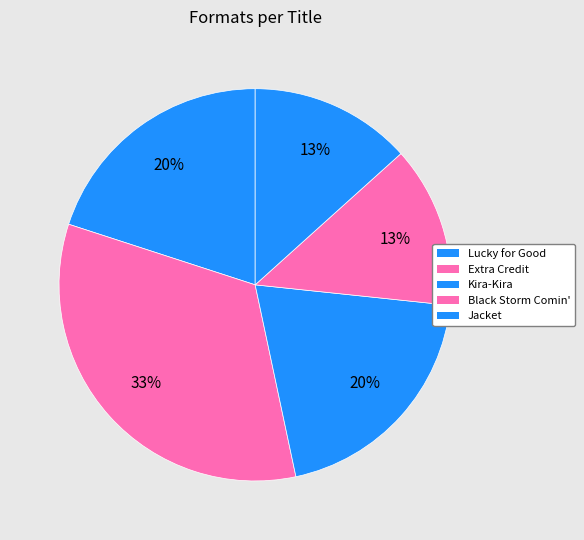

Which category has the biggest portion of the pie?

Extra Credit